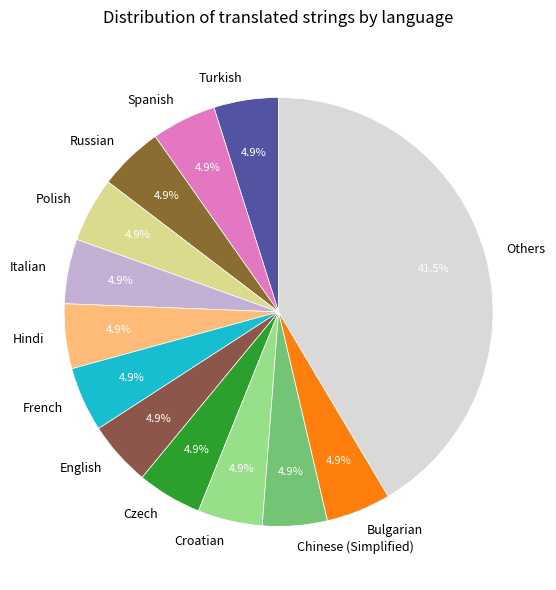

Does any single category account for the majority?

No